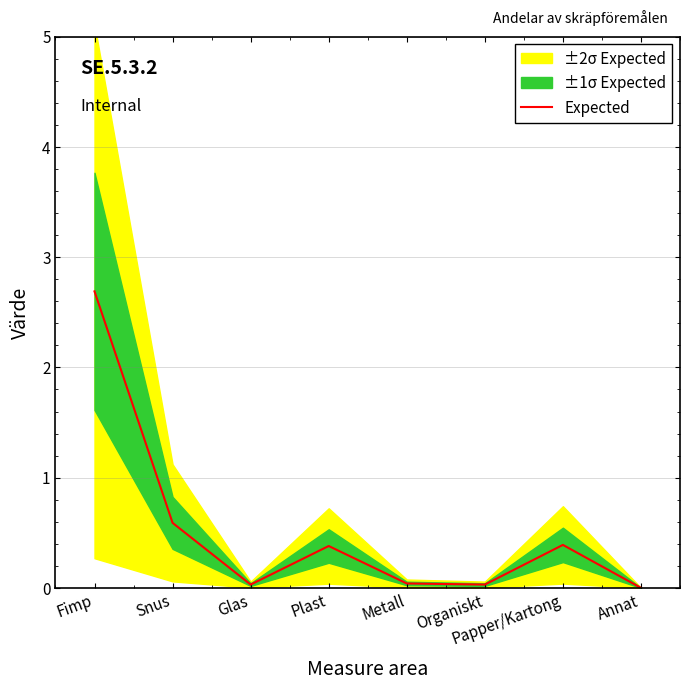

How many points are higher than both their immediate neighbors (excluding endpoints)?

2